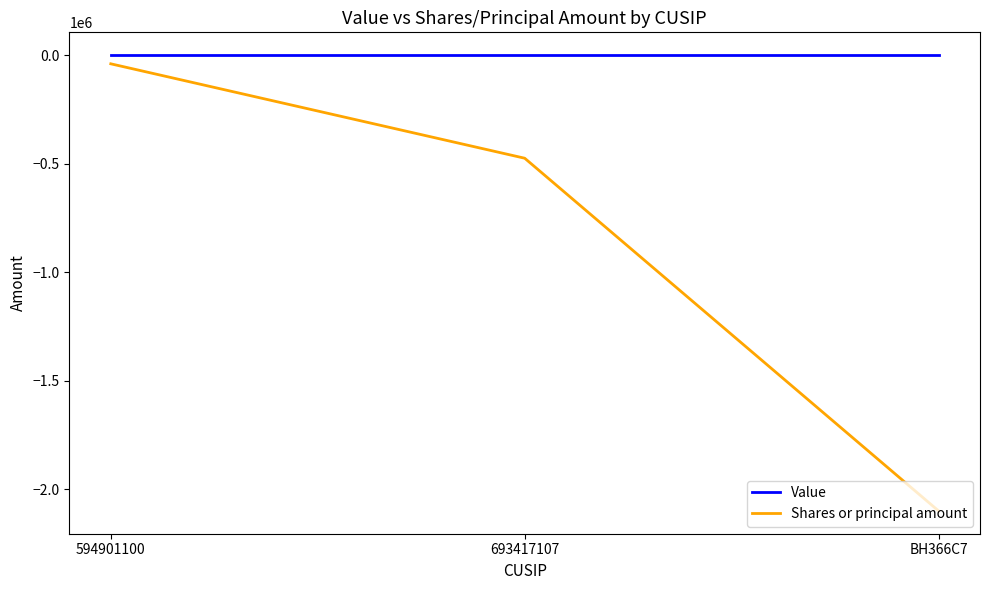

Which label corresponds to the smallest value in the chart?

BH366C7